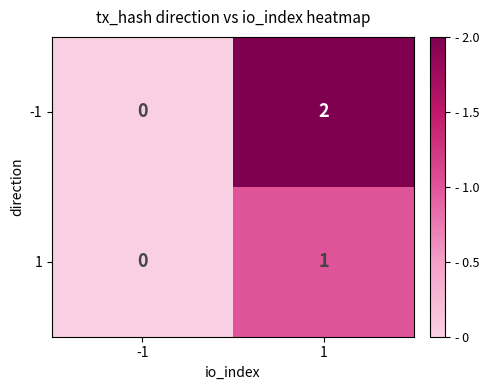

Reading left to right, transcribe all the data shown in this chart.

-1: 0	2
1: 0	1